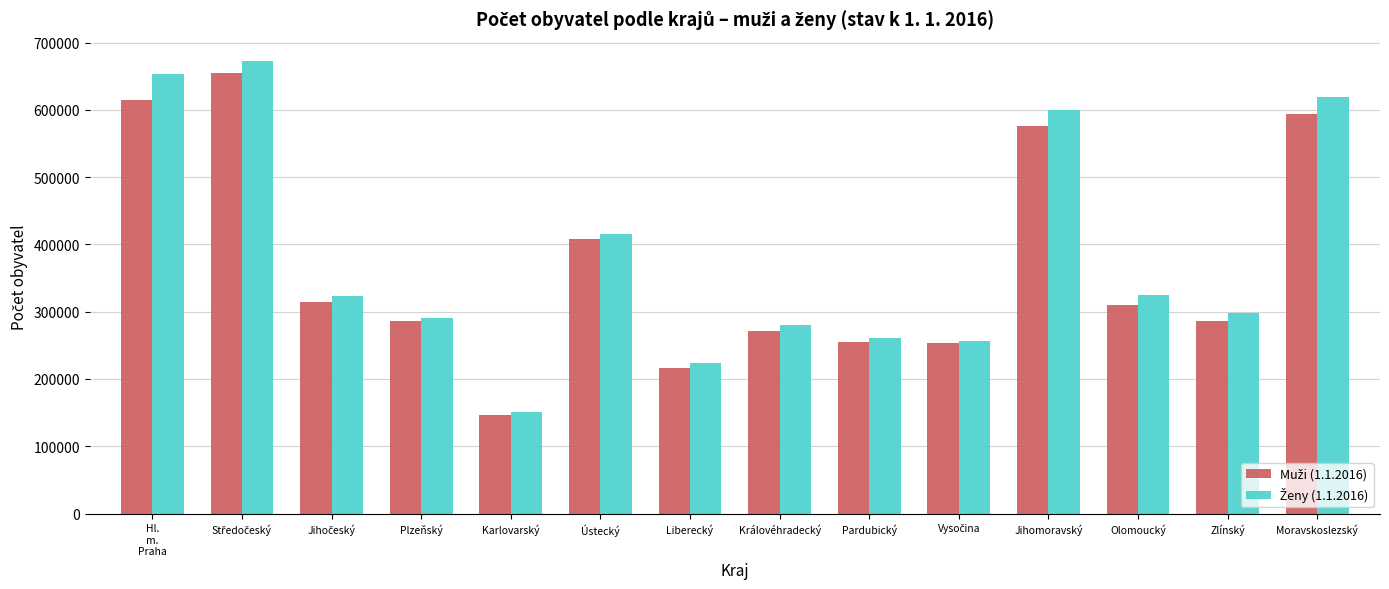

What is the maximum value shown in the chart?

671934